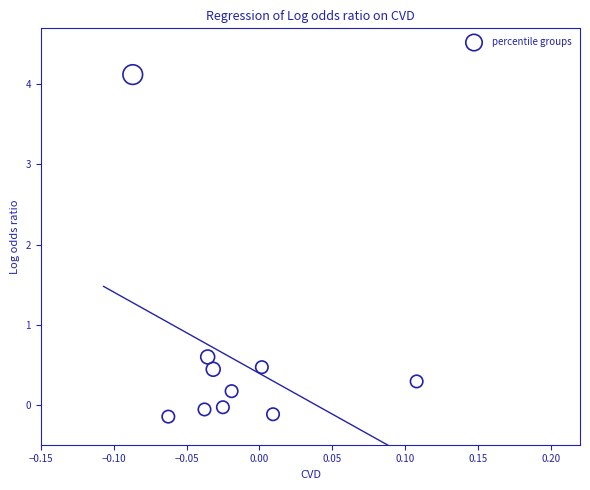

What is the range of Y values (max minus min)?

4.3